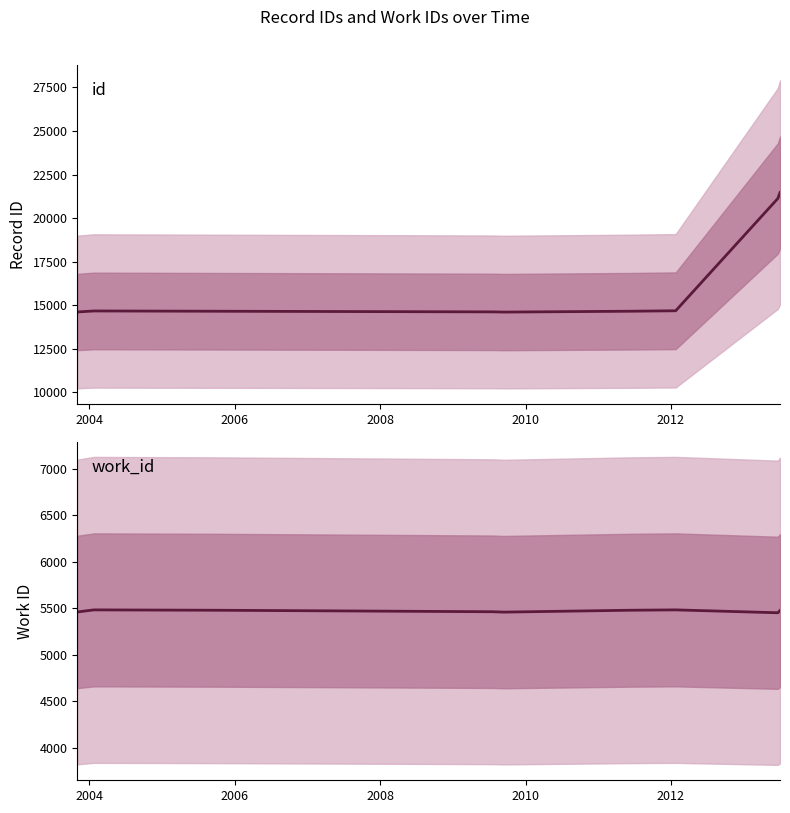

What are all the series names shown in the legend?

id, work_id